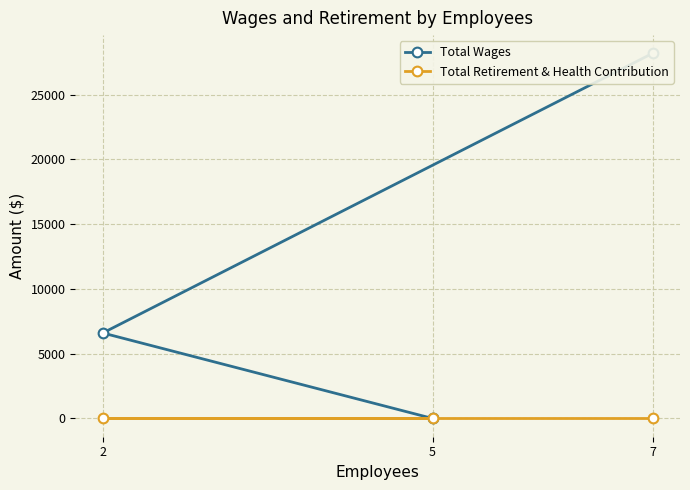

Which has a higher value, 5 or 2?

2